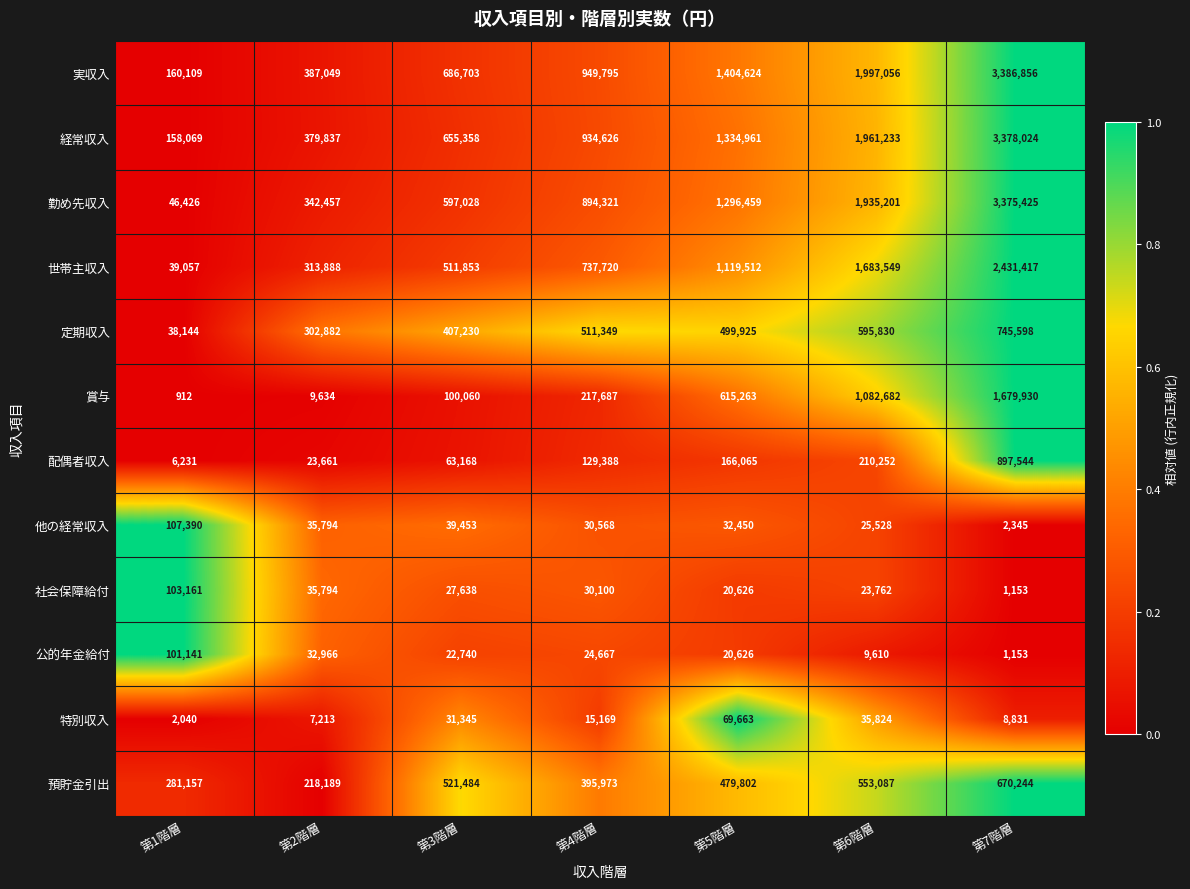

What is the difference between the maximum and minimum values in the 配偶者収入 series?

891313